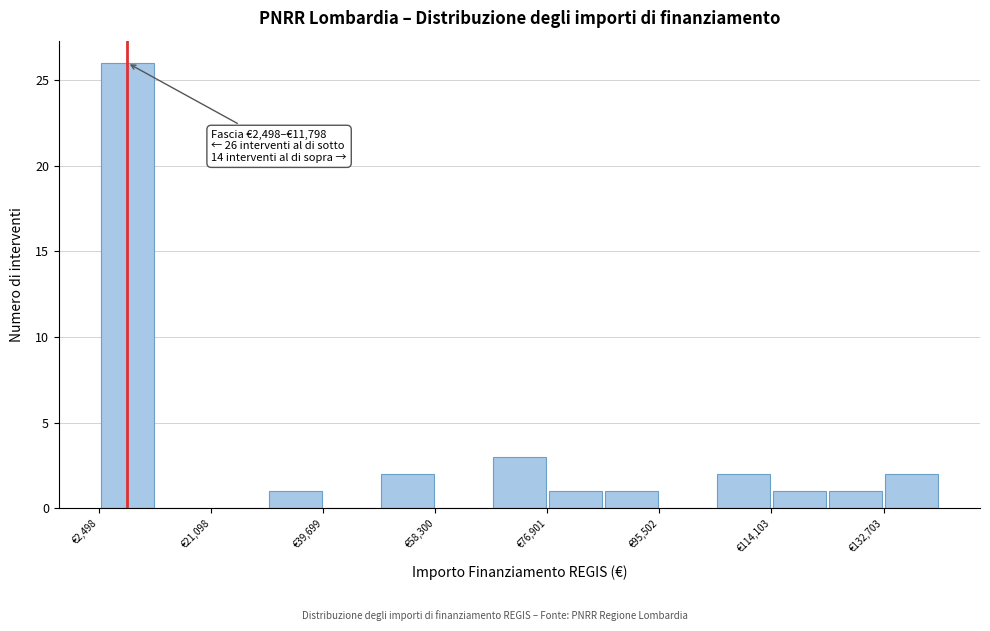

Over which range of the x-axis is the bar tallest?

2000 to 12000